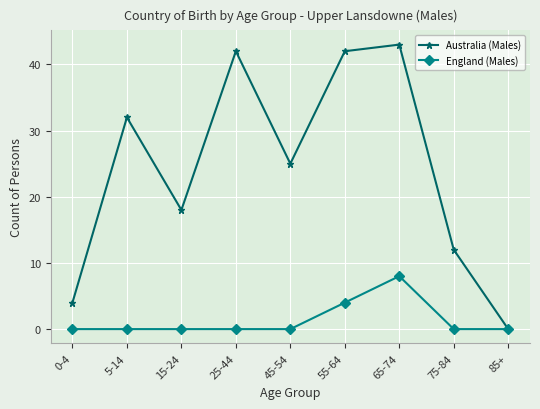

How many values in the Australia (Males) series are below 25?

4